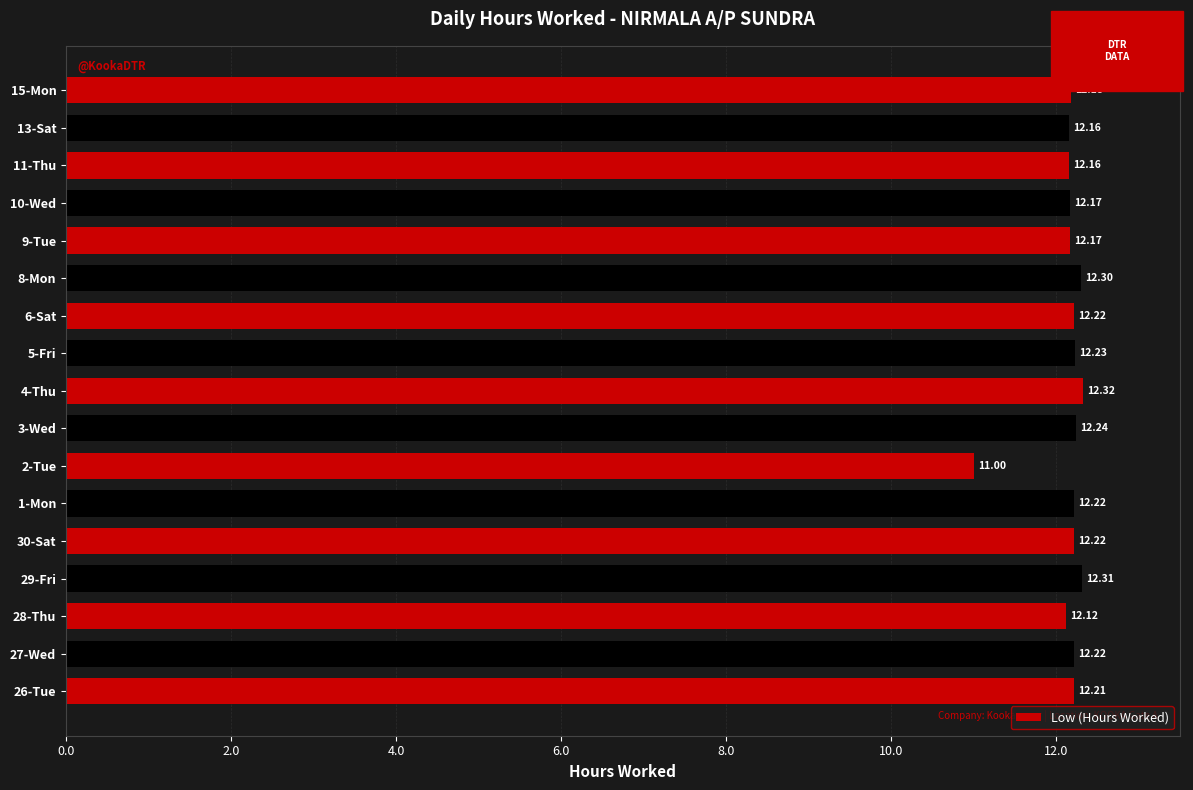

Approximately how many times larger is the value at 6-Sat compared to 3-Wed?

1.0